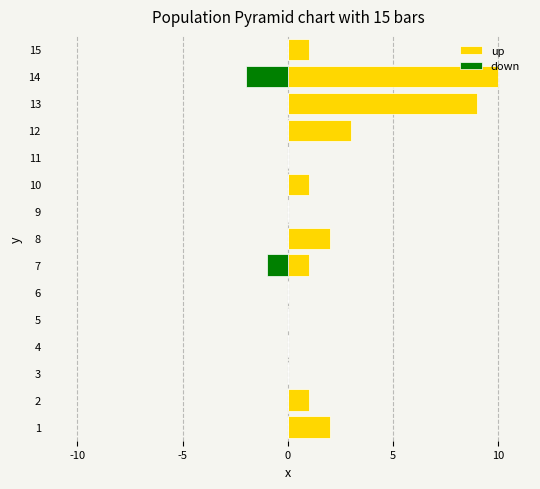

How many bars are there in each group?

2